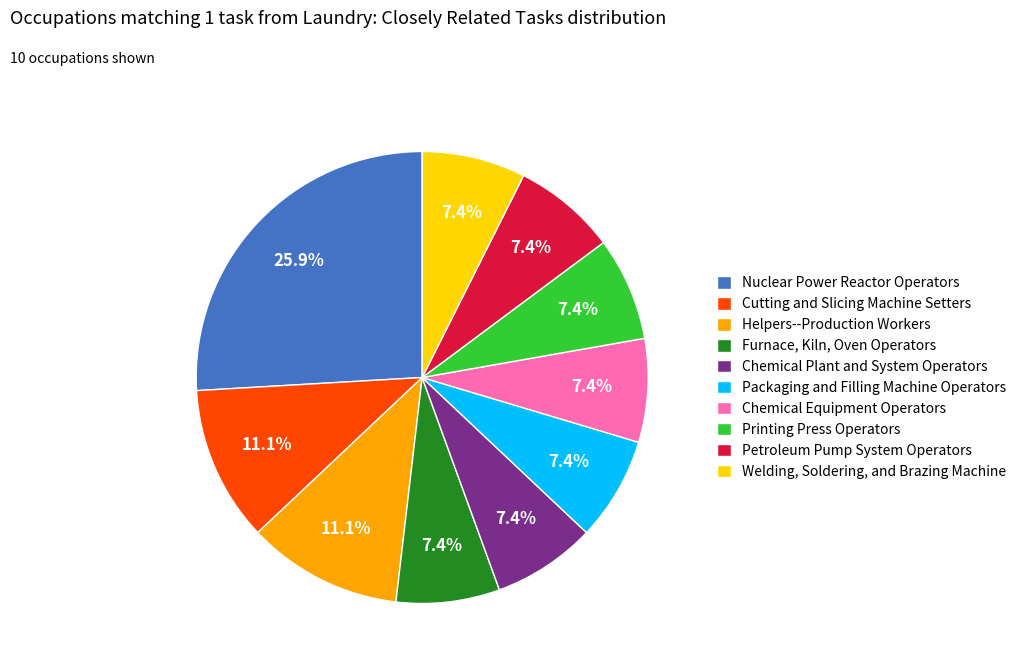

What is the total percentage of Chemical Plant and System Operators and Nuclear Power Reactor Operators?

33.3%